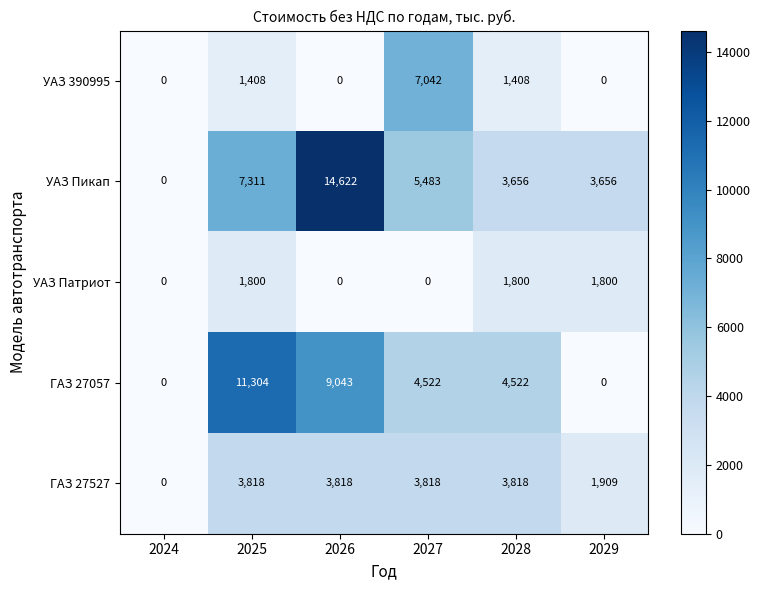

Which series has the widest spread of values?

УАЗ Пикап